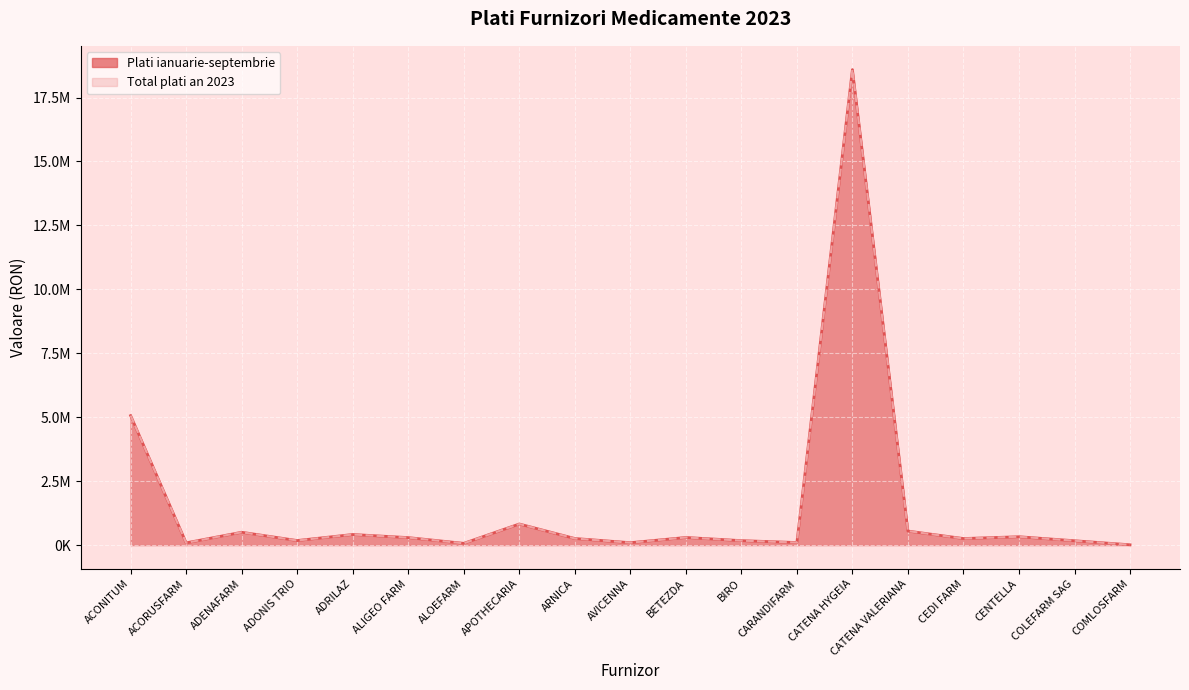

What is the label of the 9th point from the left?

ARNICA